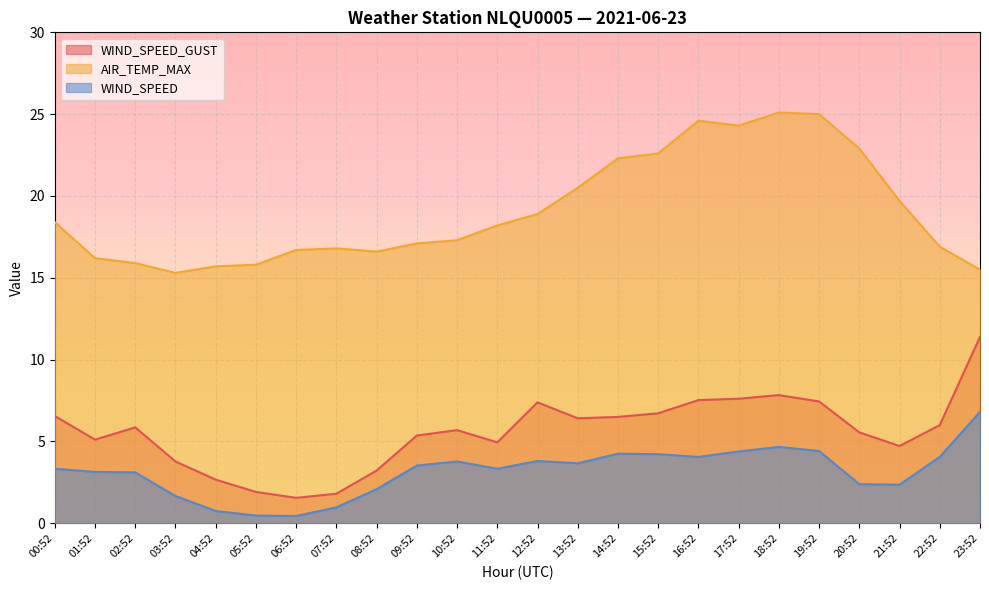

Which series changed the most between 00:52 and 18:52?

AIR_TEMP_MAX